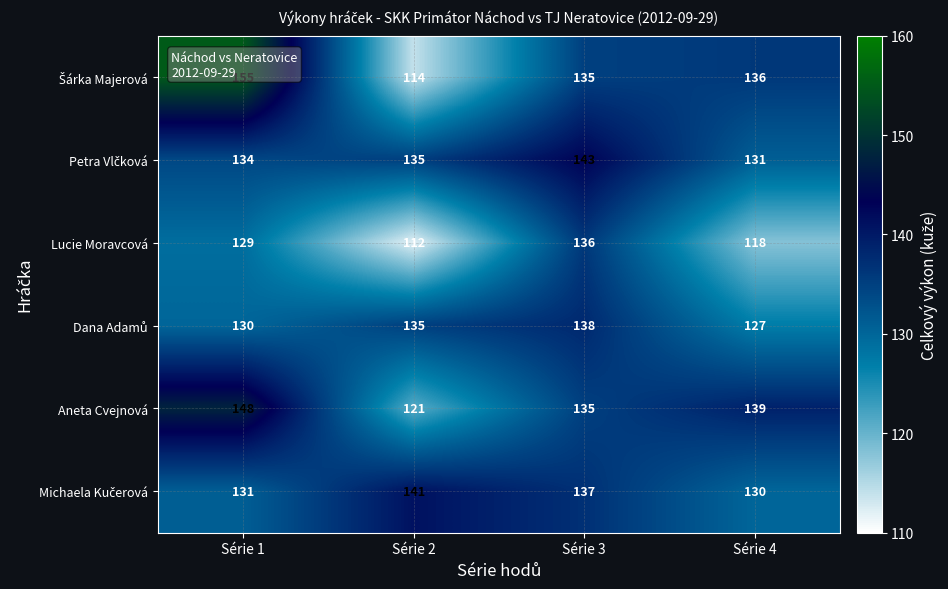

What is the total value across all series at Série 1?

827